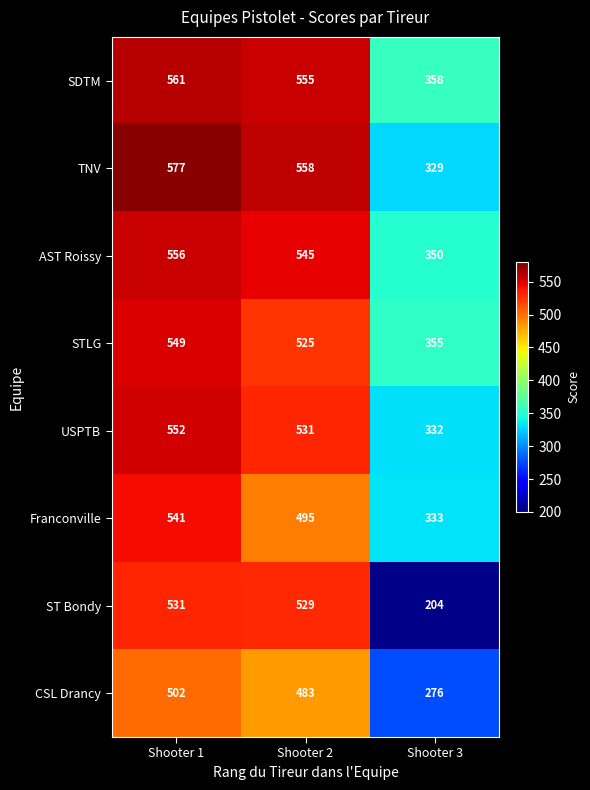

Rank the series by their maximum value, from highest to lowest.

TNV, SDTM, AST Roissy, USPTB, STLG, Franconville, ST Bondy, CSL Drancy